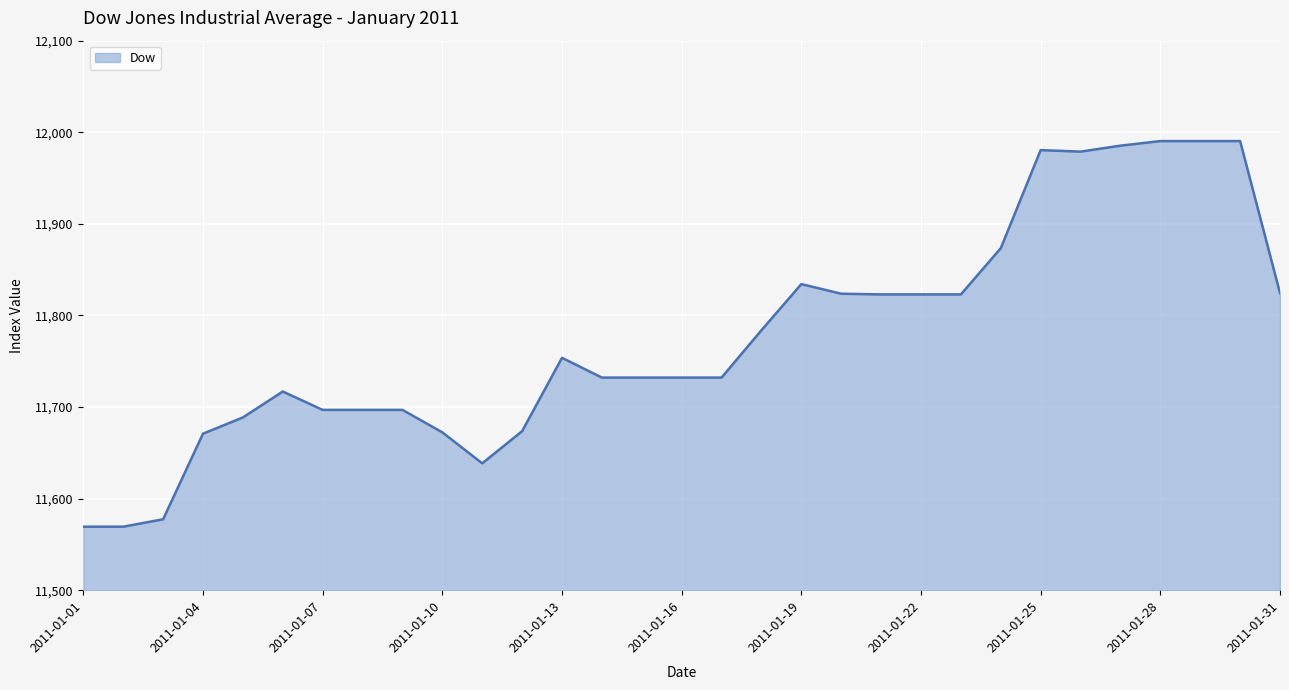

What is the greatest value displayed?

11990.4